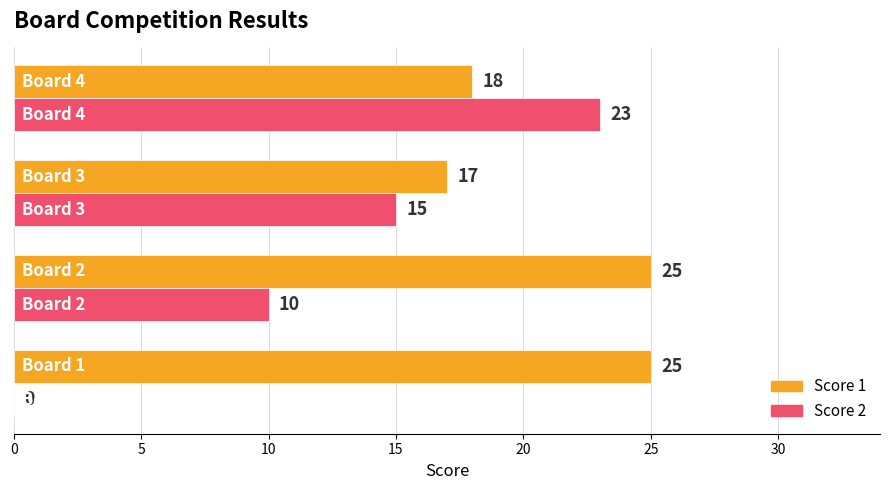

What is the maximum value shown in the chart?

25